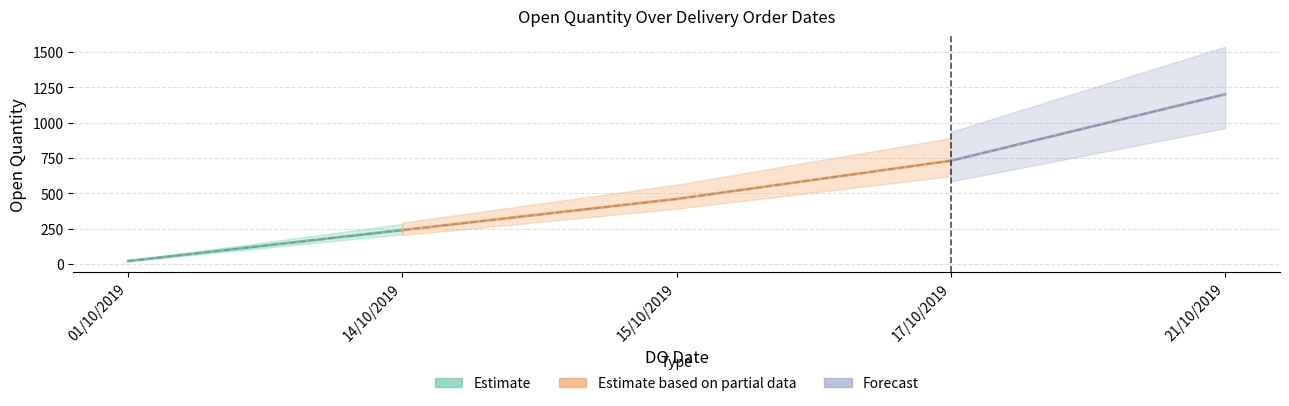

What is the label of the 2nd point from the right?

17/10/2019